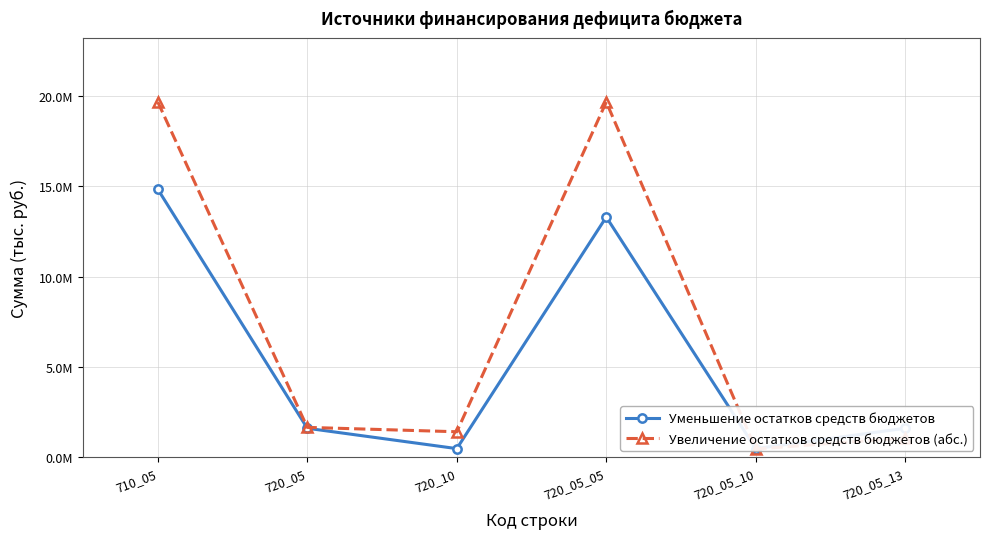

What is the difference between the maximum and second lowest values in the Увеличение остатков средств бюджетов (абс.) series?

18579492.7